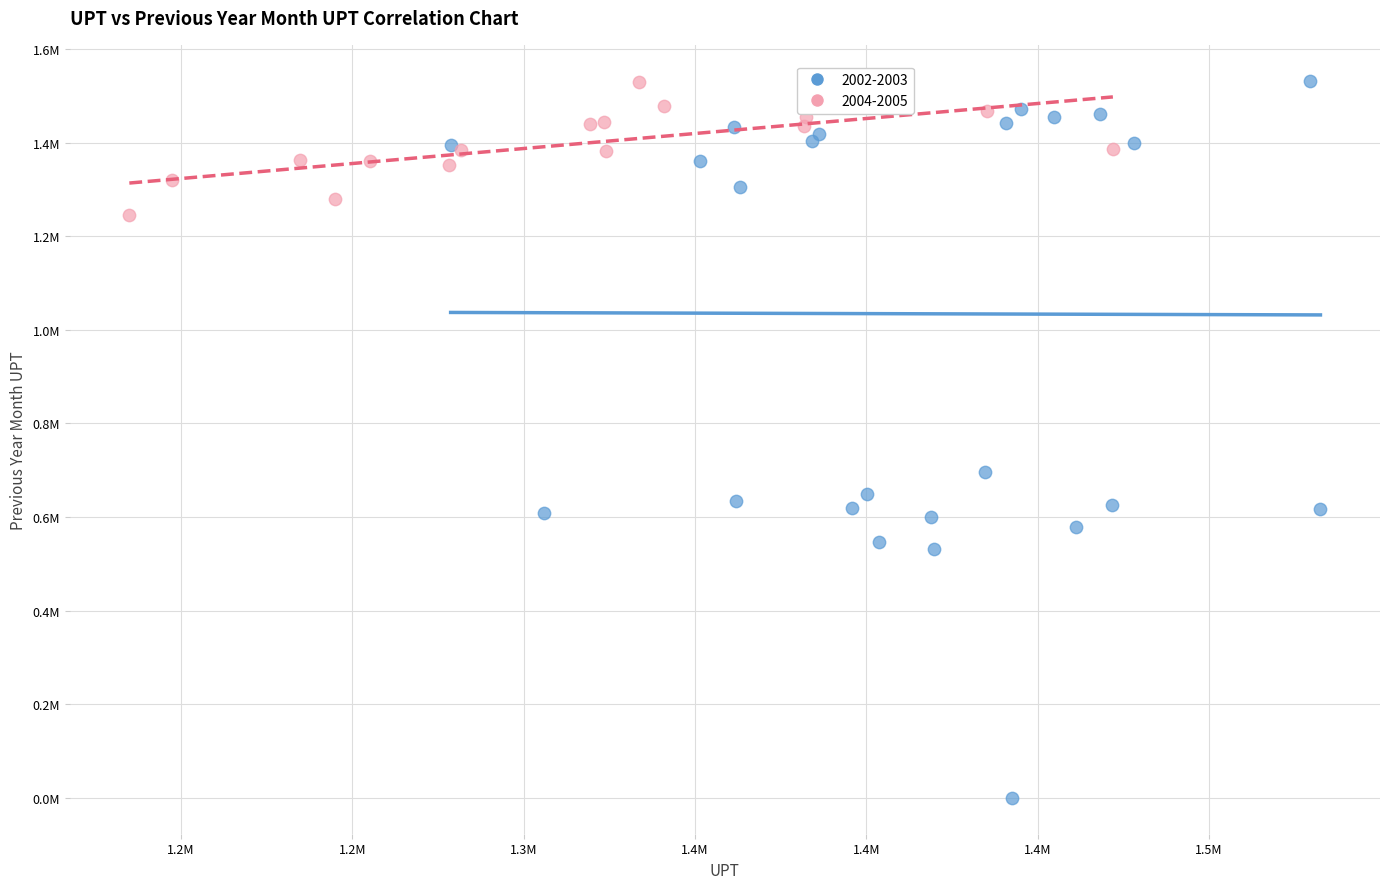

Which series has the largest Y range (max minus min)?

2002-2003